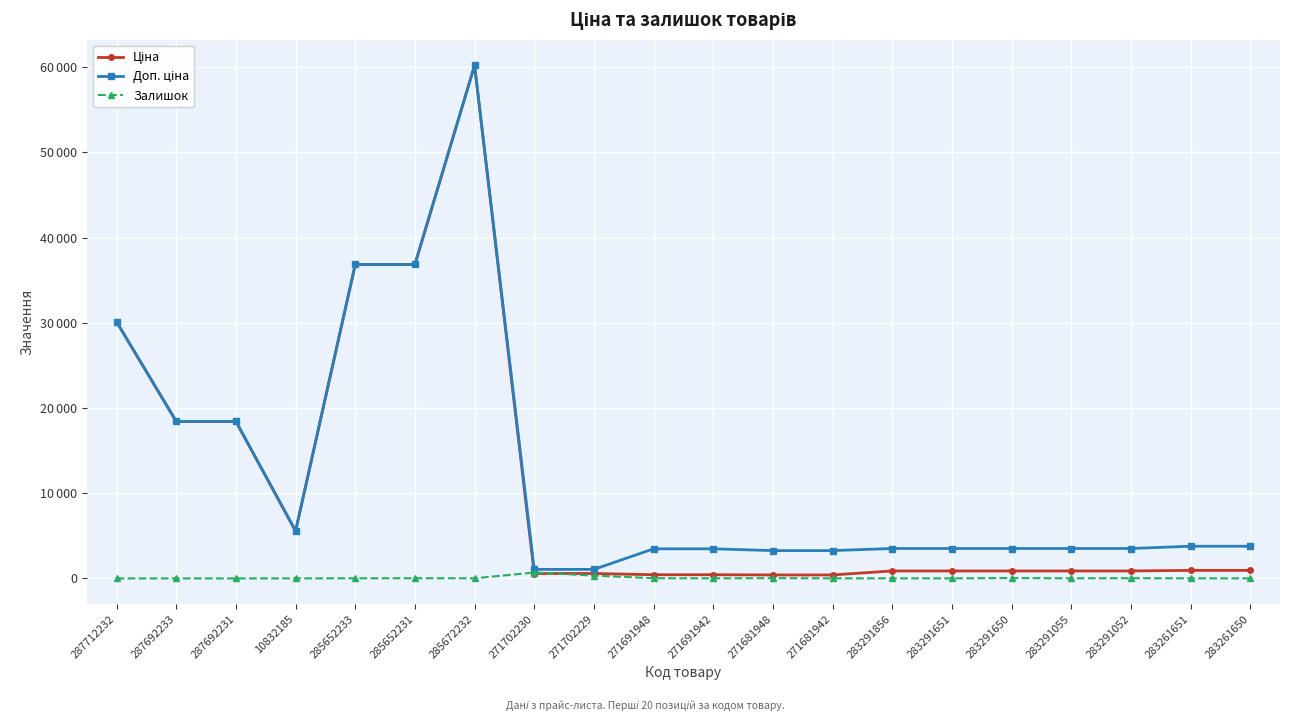

Where is Доп. ціна nearest to the value 30632?

287712232